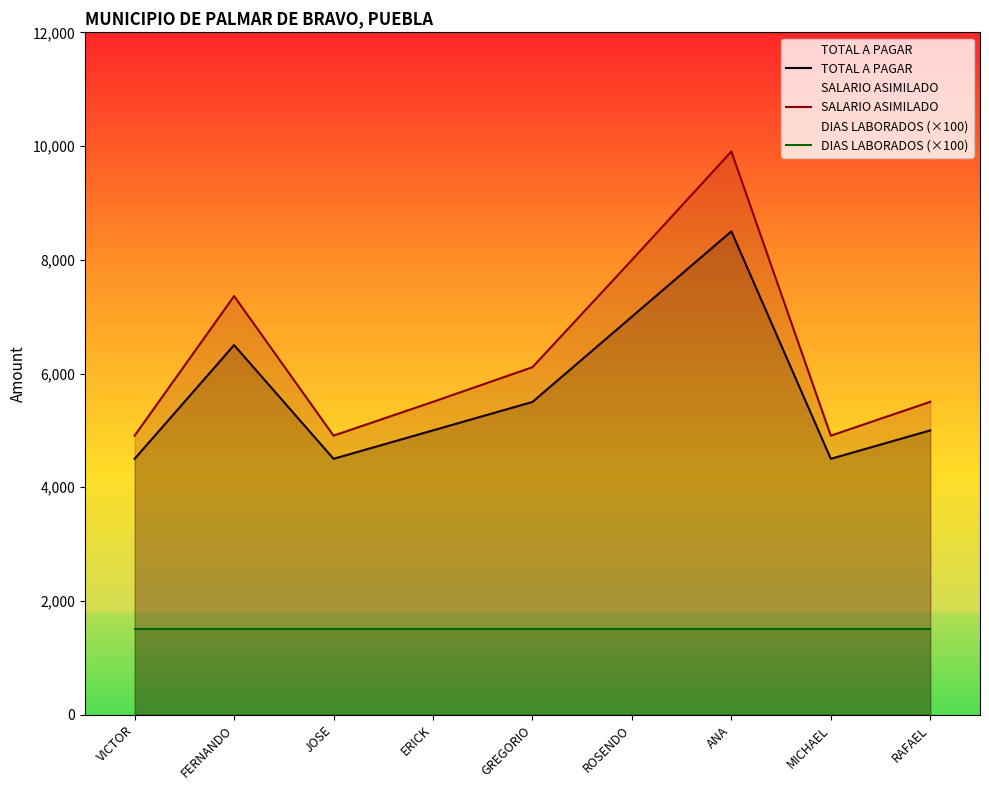

Where does the SALARIO ASIMILADO series first go above 5502?

FERNANDO